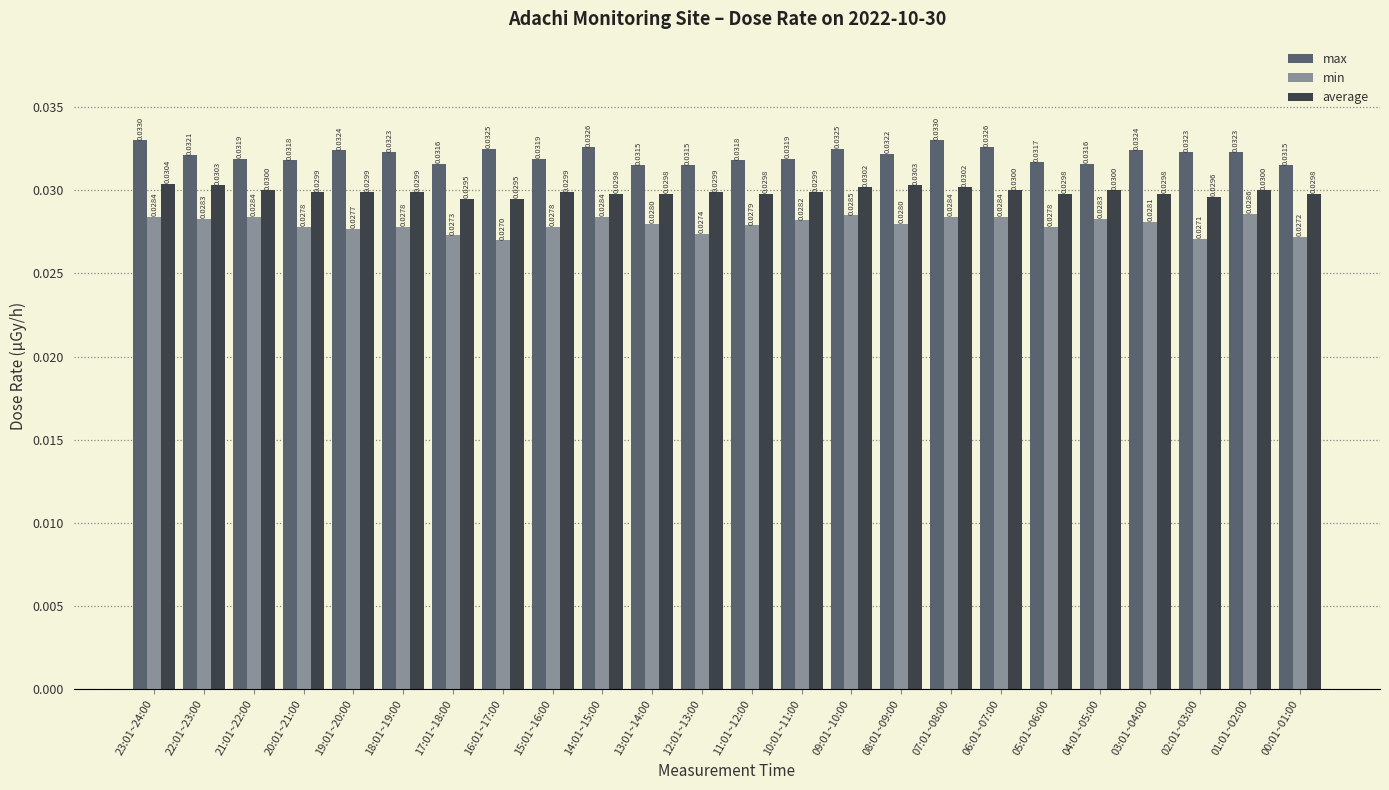

Rank the series at 16:01~17:00 from highest to lowest value.

max, average, min